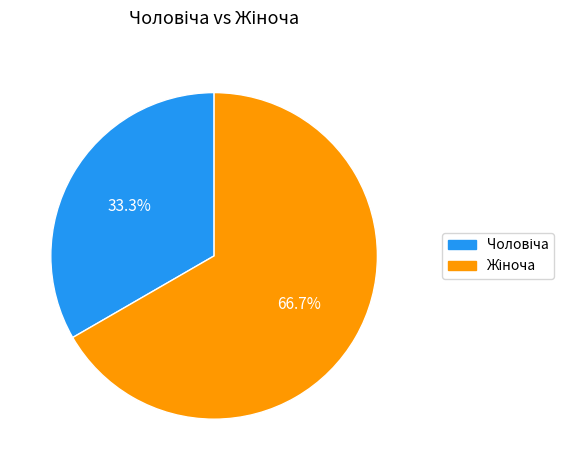

Does any single category account for the majority?

Yes